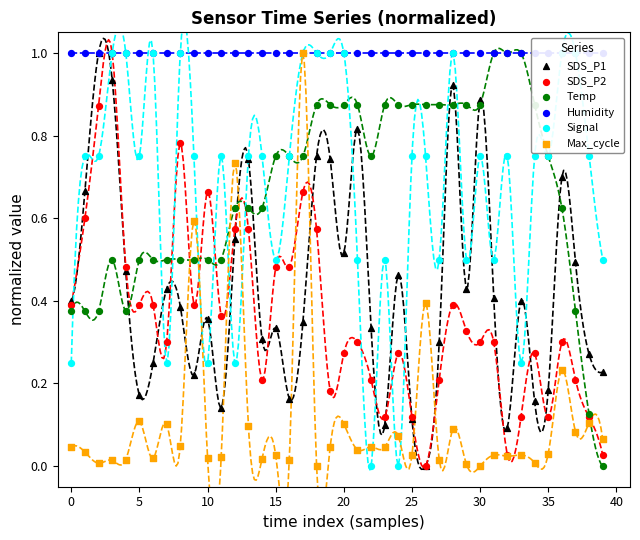

What is the total value across all series at 15?

3.3